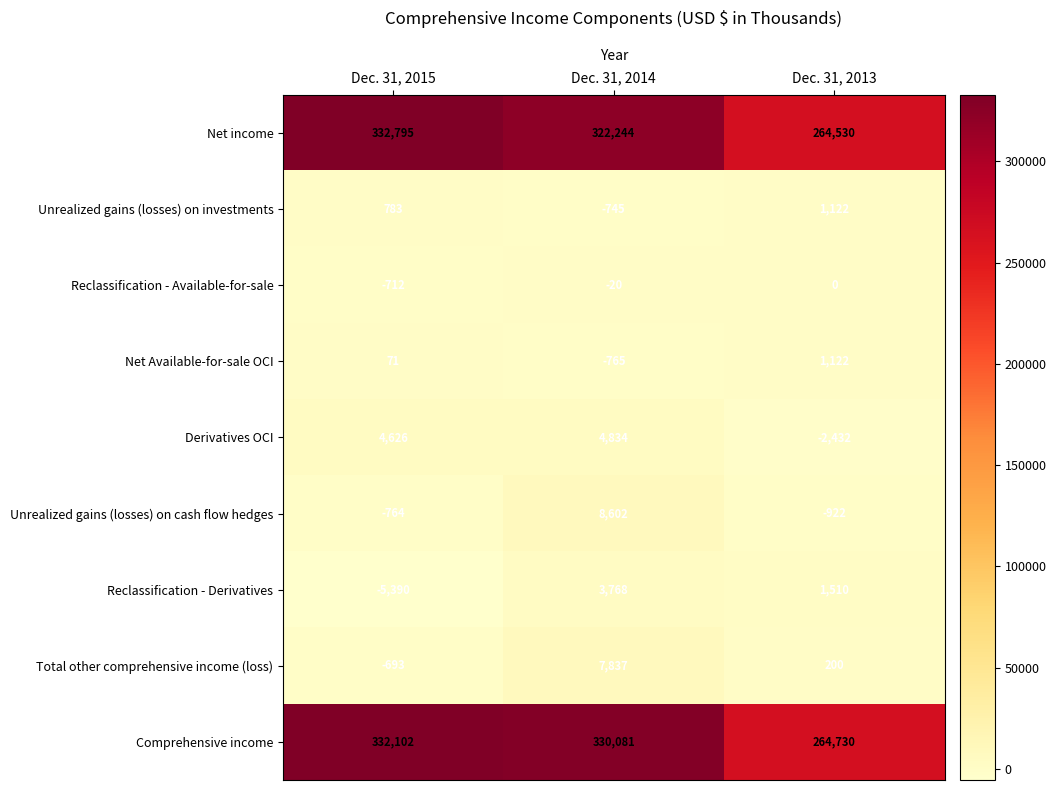

What value does the Net income series have at Dec. 31, 2013?

264530